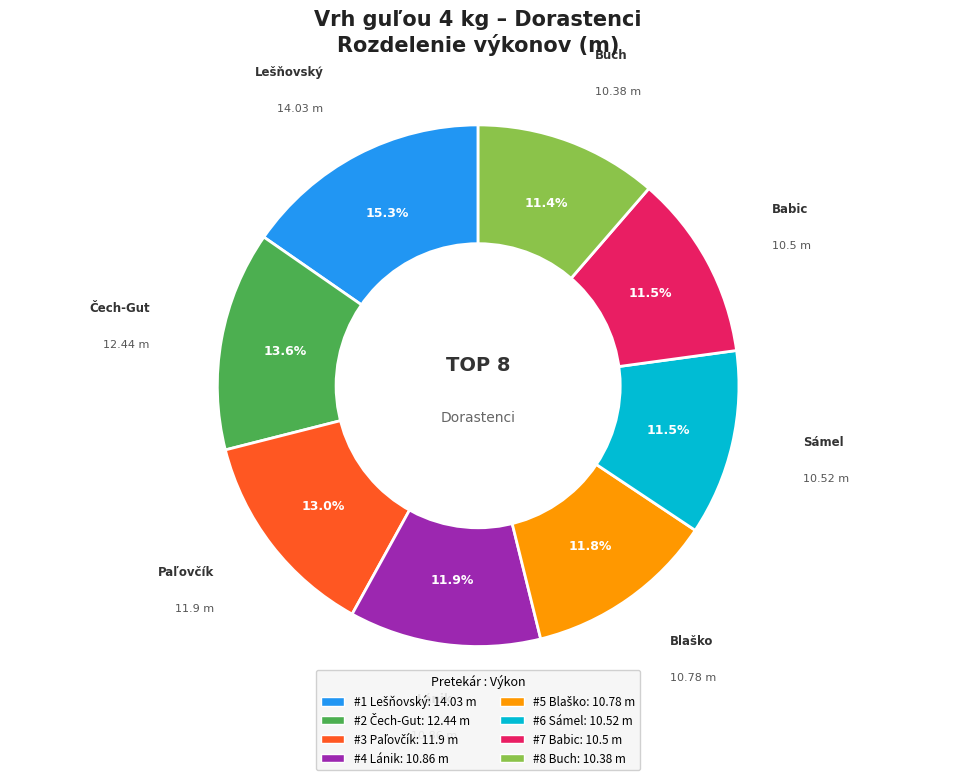

Is there a majority slice in this chart?

No